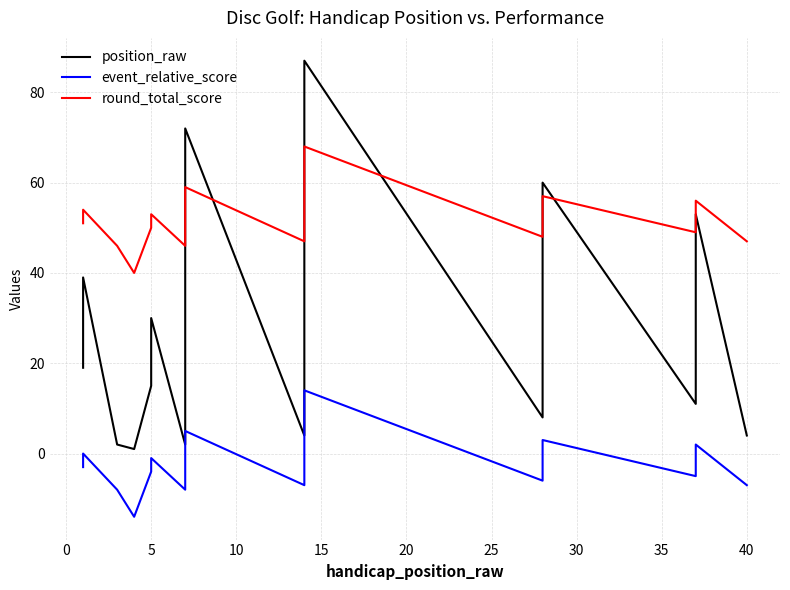

Which series has the largest total across all categories?

round_total_score